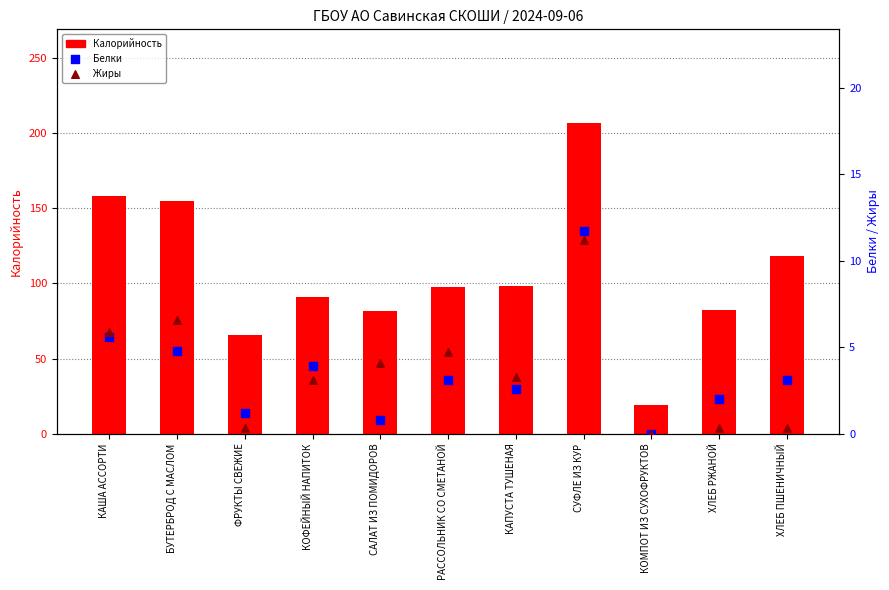

At which category is the sum across all series the highest?

СУФЛЕ ИЗ КУР